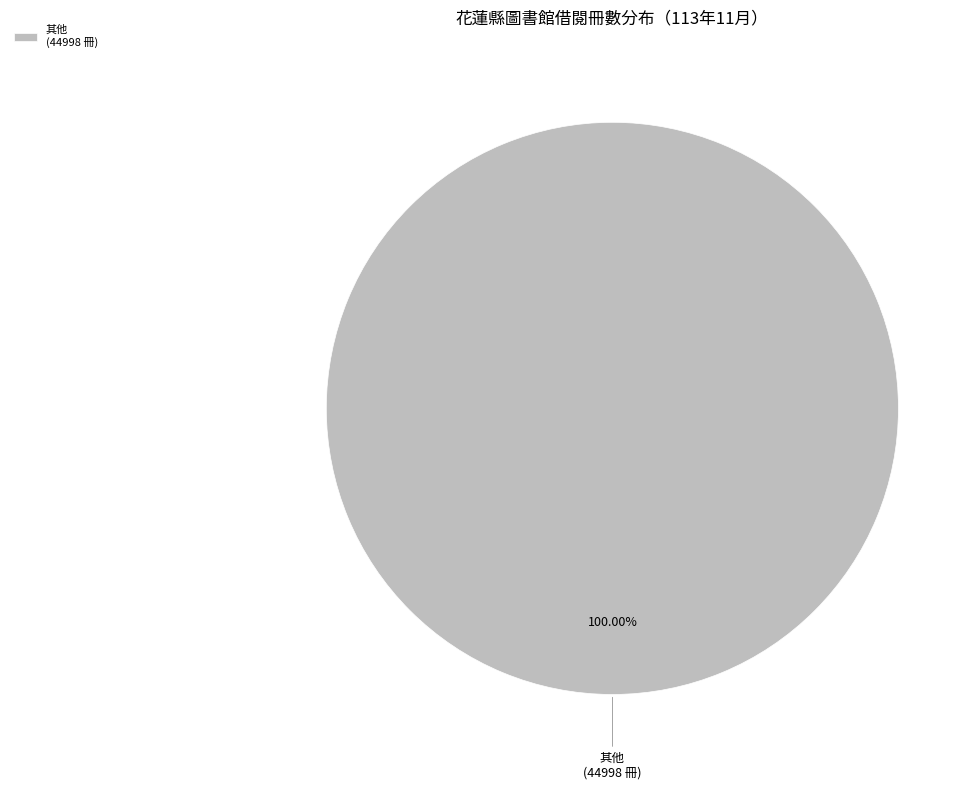

Rank the categories by value from highest to lowest.

其他 (44998 冊)